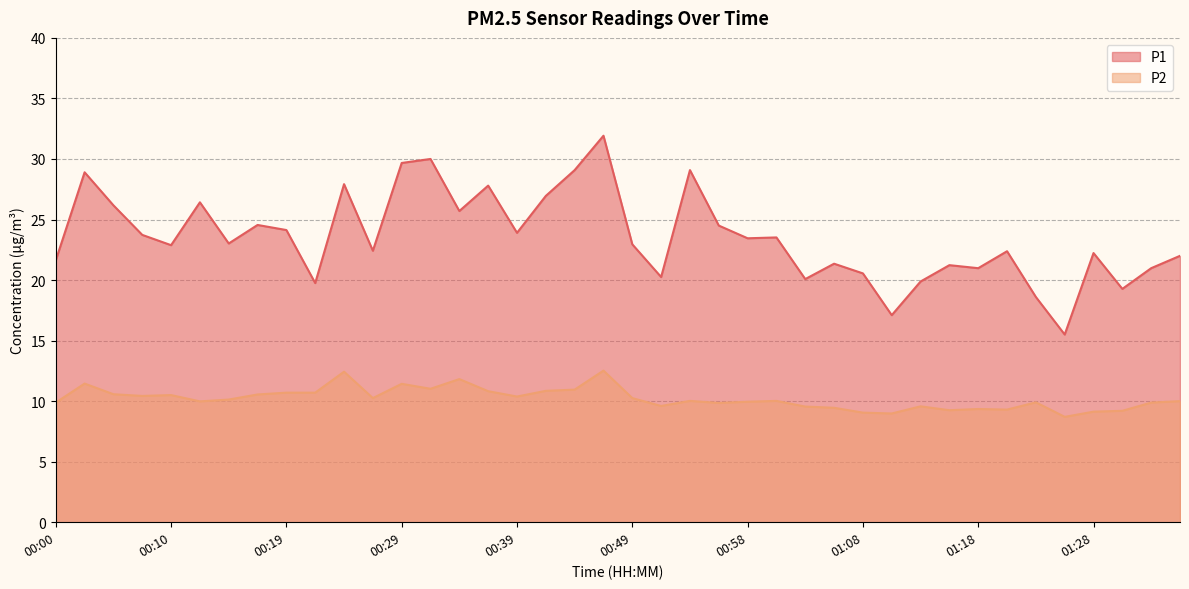

Is it true that P2 equals 9.9 at 00:58?

True